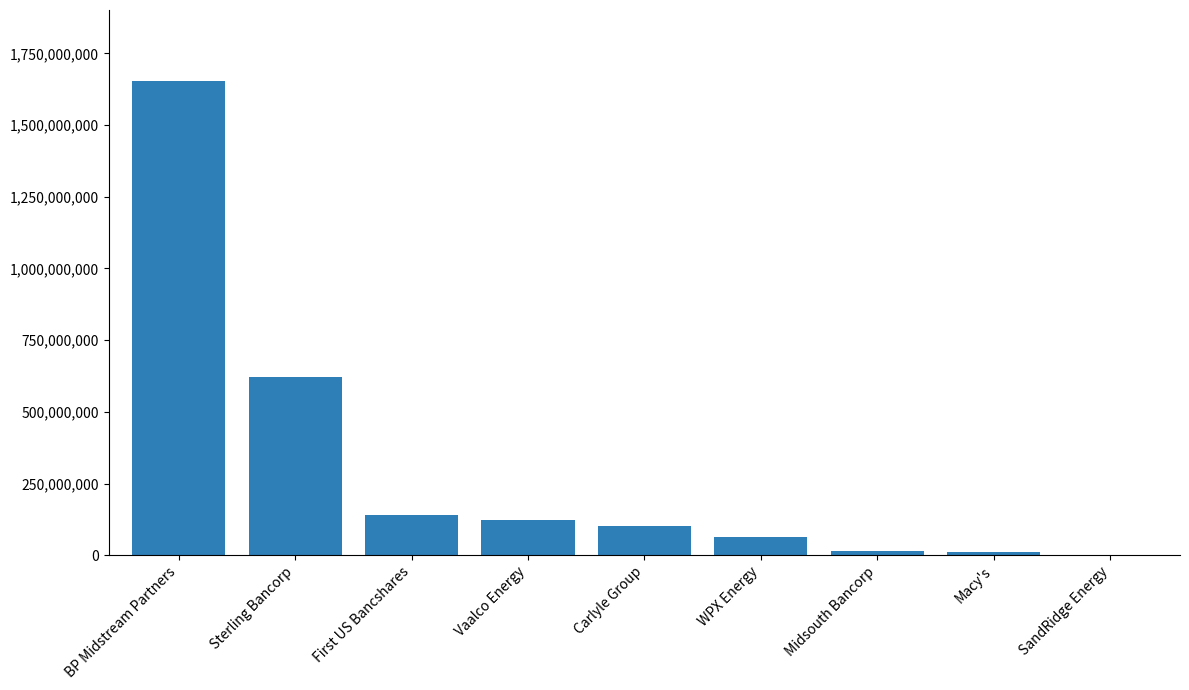

True or false: the data shows 887123192 at Sterling Bancorp.

False